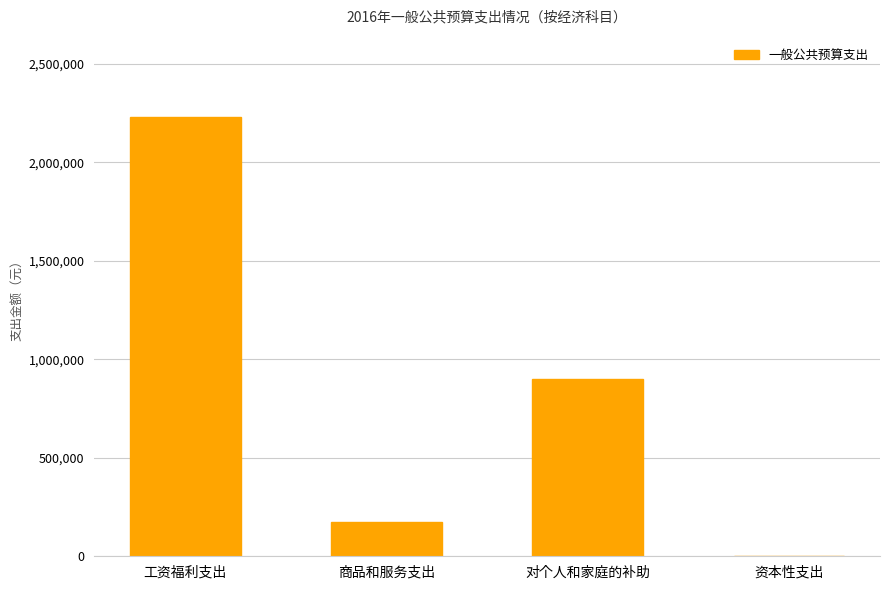

What is the difference between the values at 商品和服务支出 and 工资福利支出?

2057765